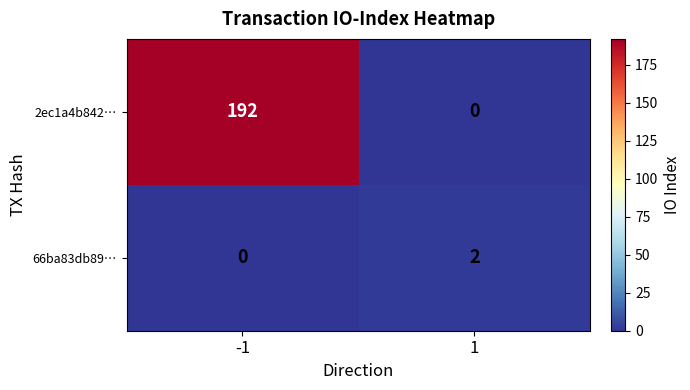

Between -1 and 1, which series saw the biggest shift?

2ec1a4b842…